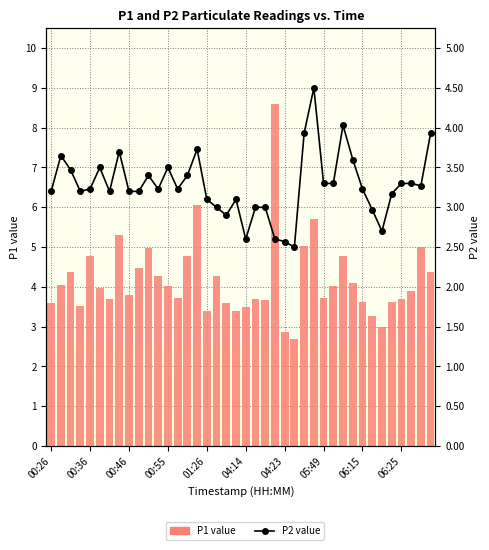

Where does the P2 value series first go above 3?

00:26